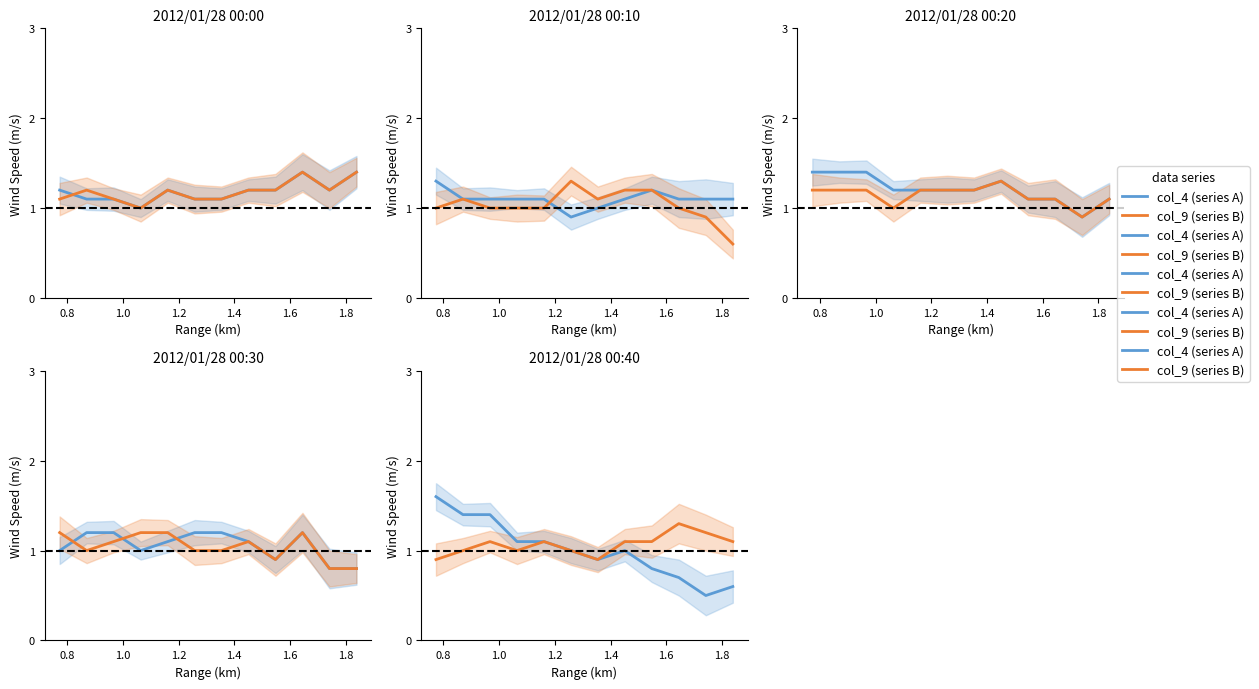

Rank the series by their average value, from highest to lowest.

col_9 (series B), col_4 (series A)